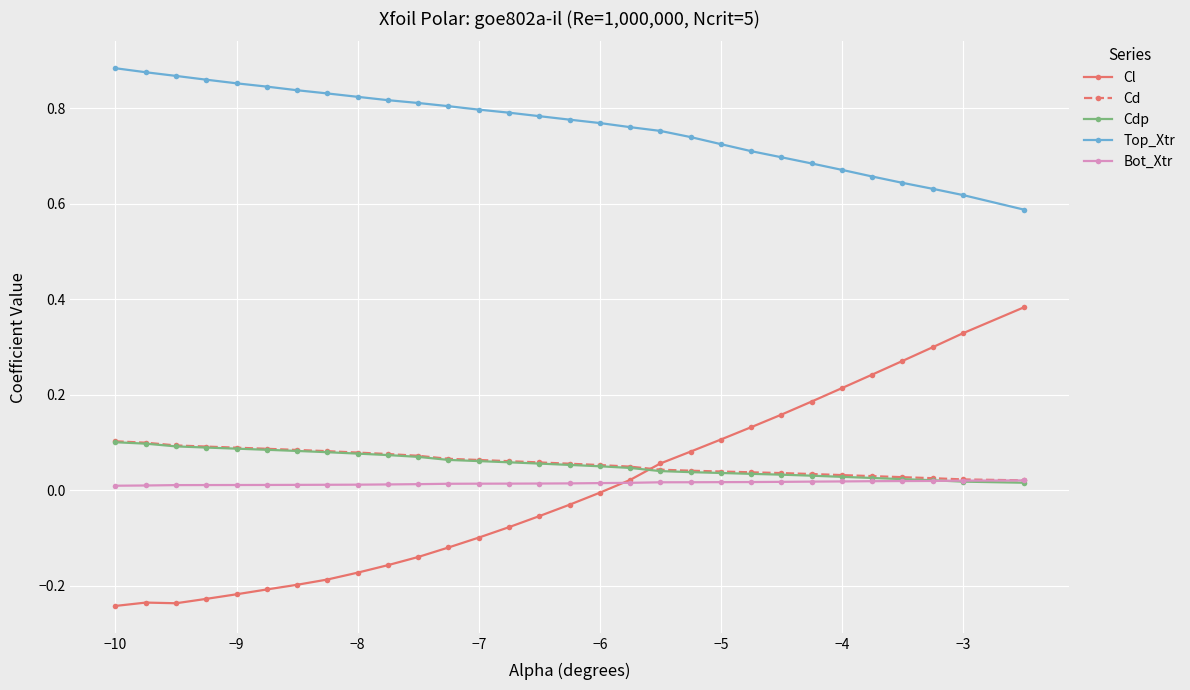

True or false: Cdp and Cd cross at least once.

False